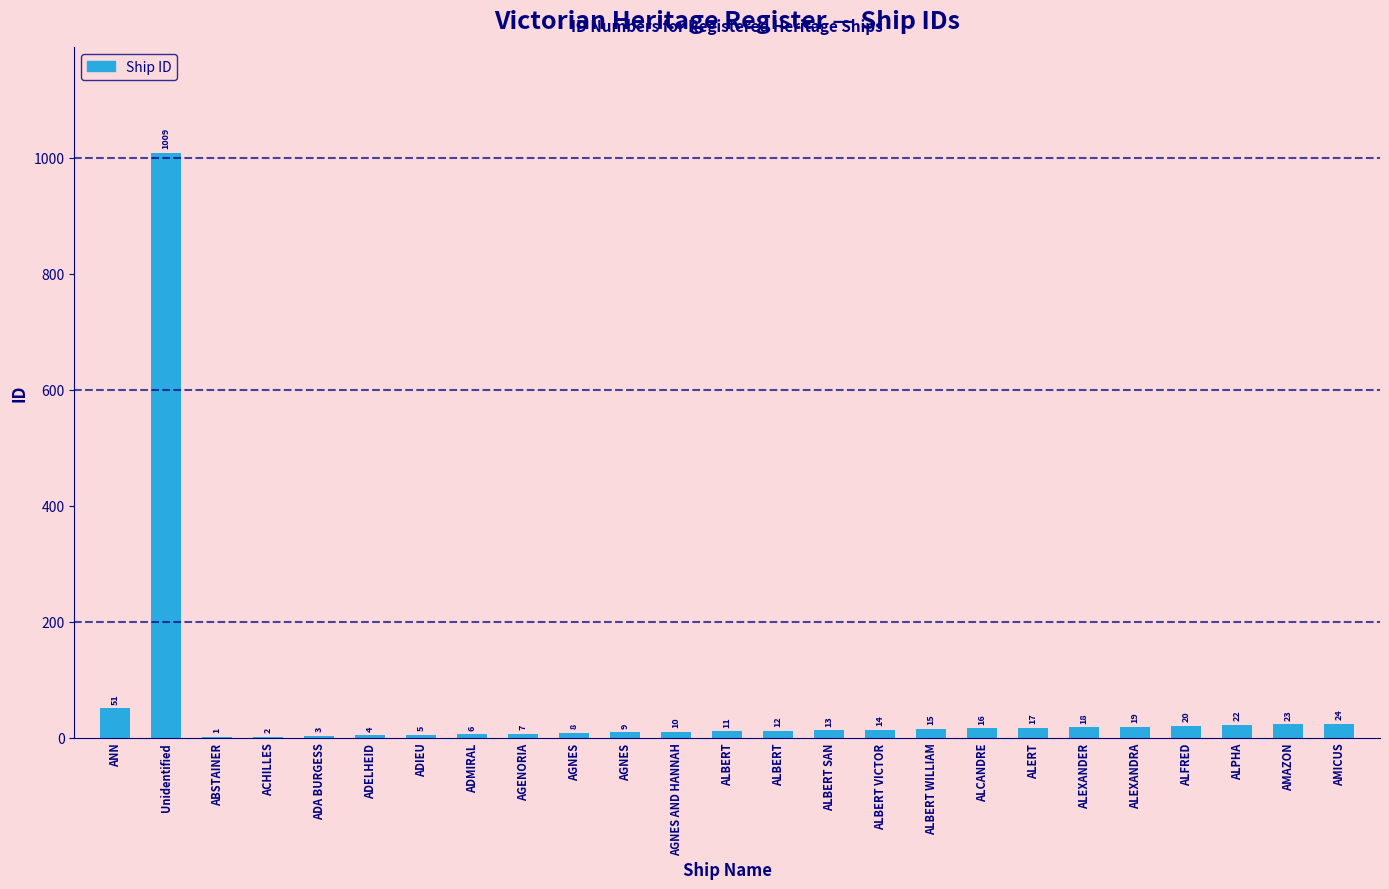

Does the chart contain stacked bars?

No